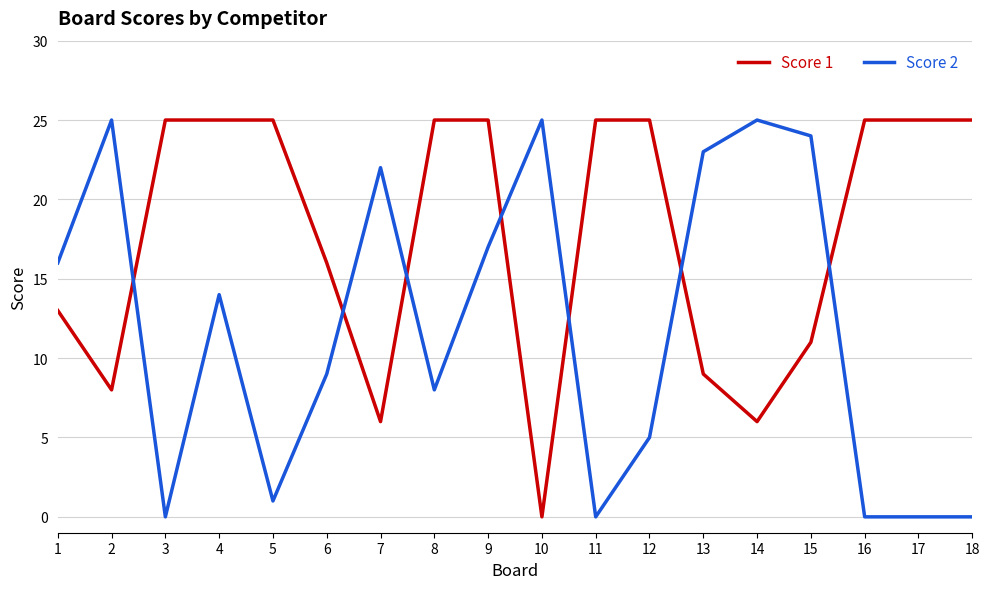

Reading left to right, what are all the values shown in this chart?

Score 1: 13	8	25	25	25	16	6	25	25	0	25	25	9	6	11	25	25	25
Score 2: 16	25	0	14	1	9	22	8	17	25	0	5	23	25	24	0	0	0